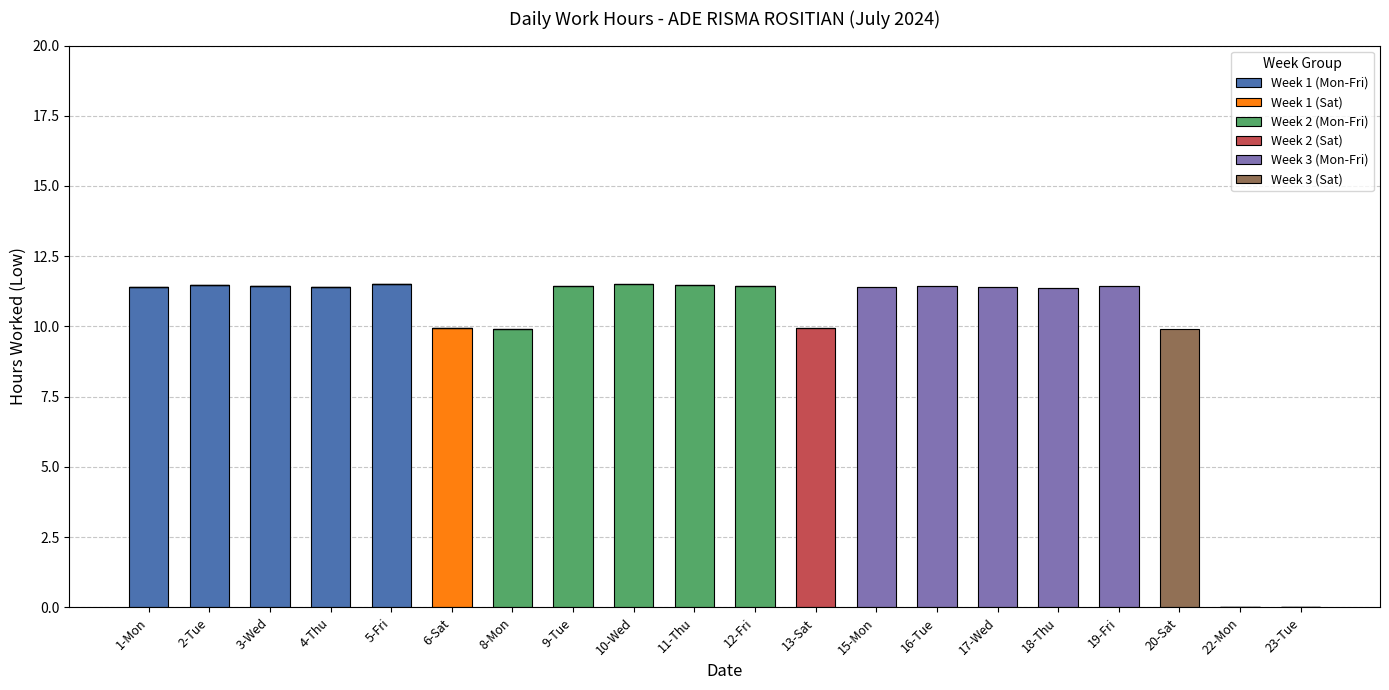

What is the total value across all series at 1-Mon?

11.4